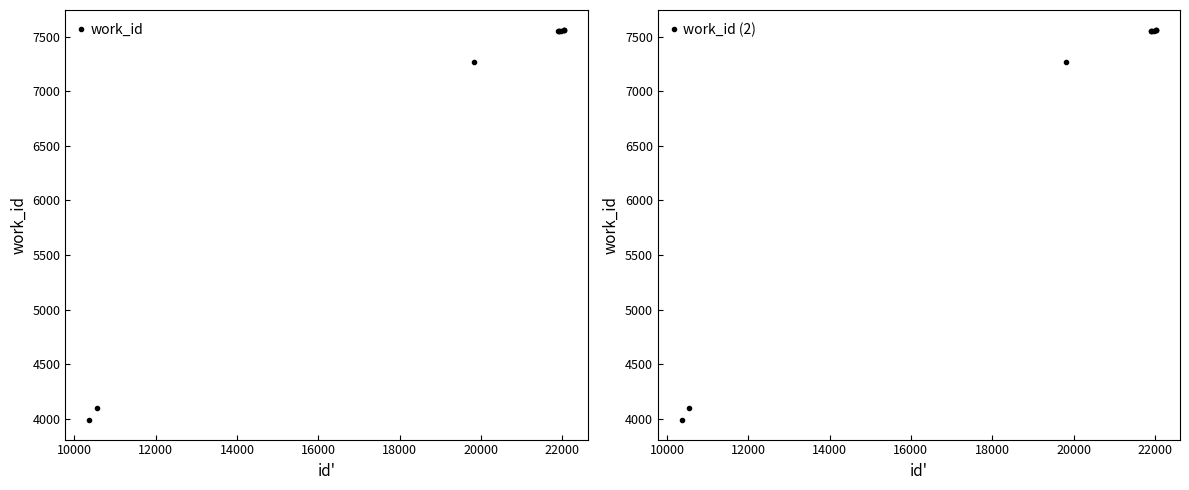

What is the value of the work_id (2) point at the 6th from the left?

7552